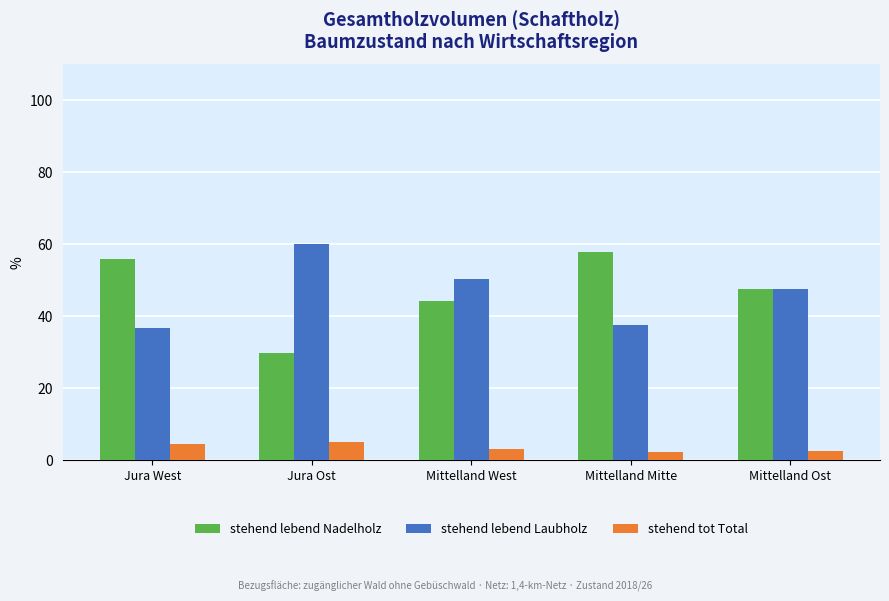

How many data points in stehend lebend Laubholz are above 47?

3